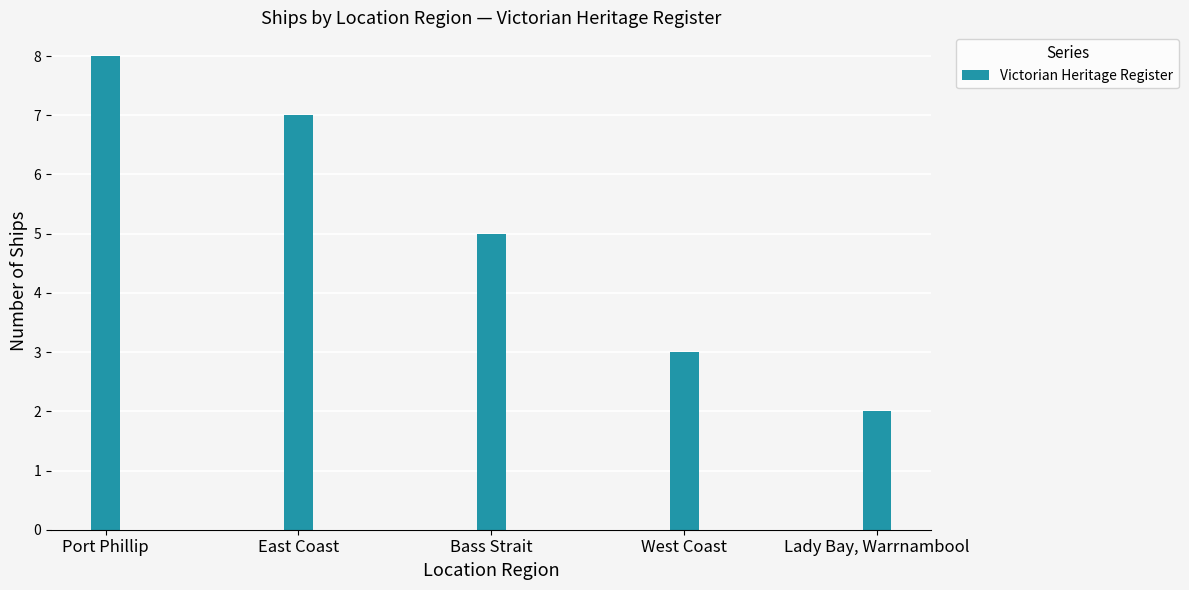

What position from the left is East Coast?

2